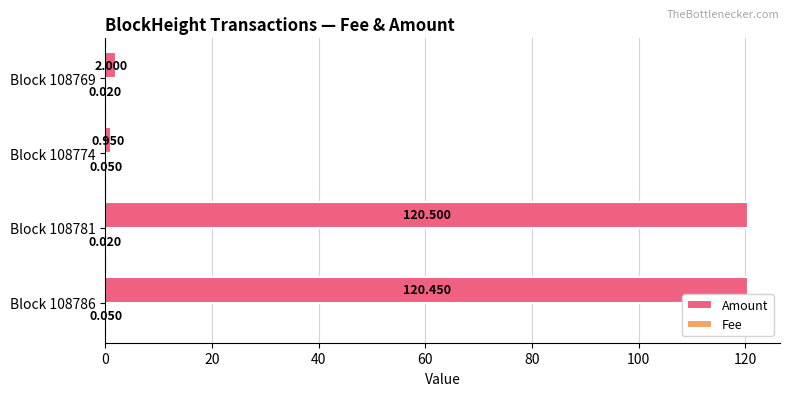

Which series has the largest total across all categories?

Amount